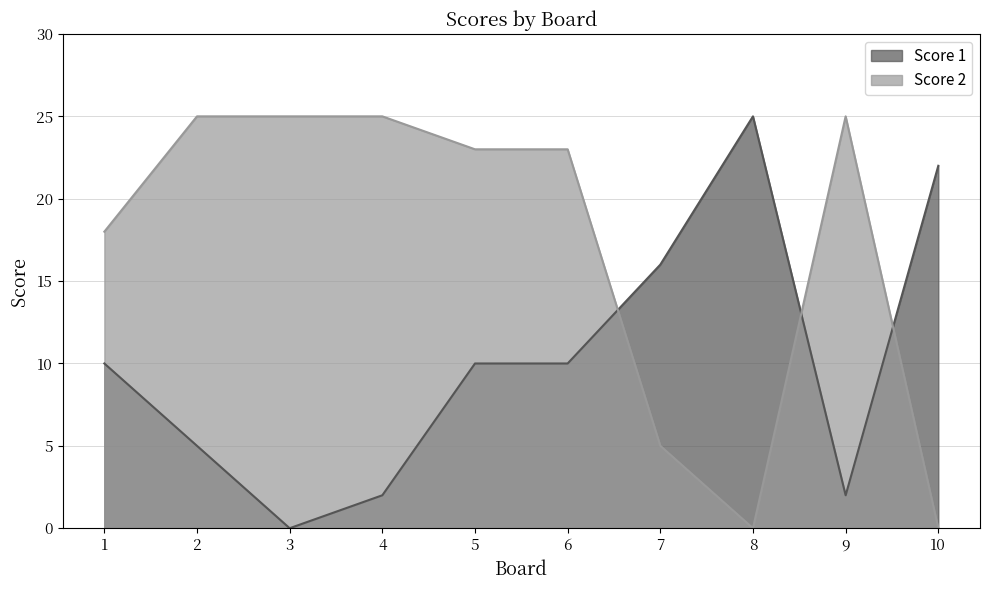

At which label does Score 1 first exceed 10?

7